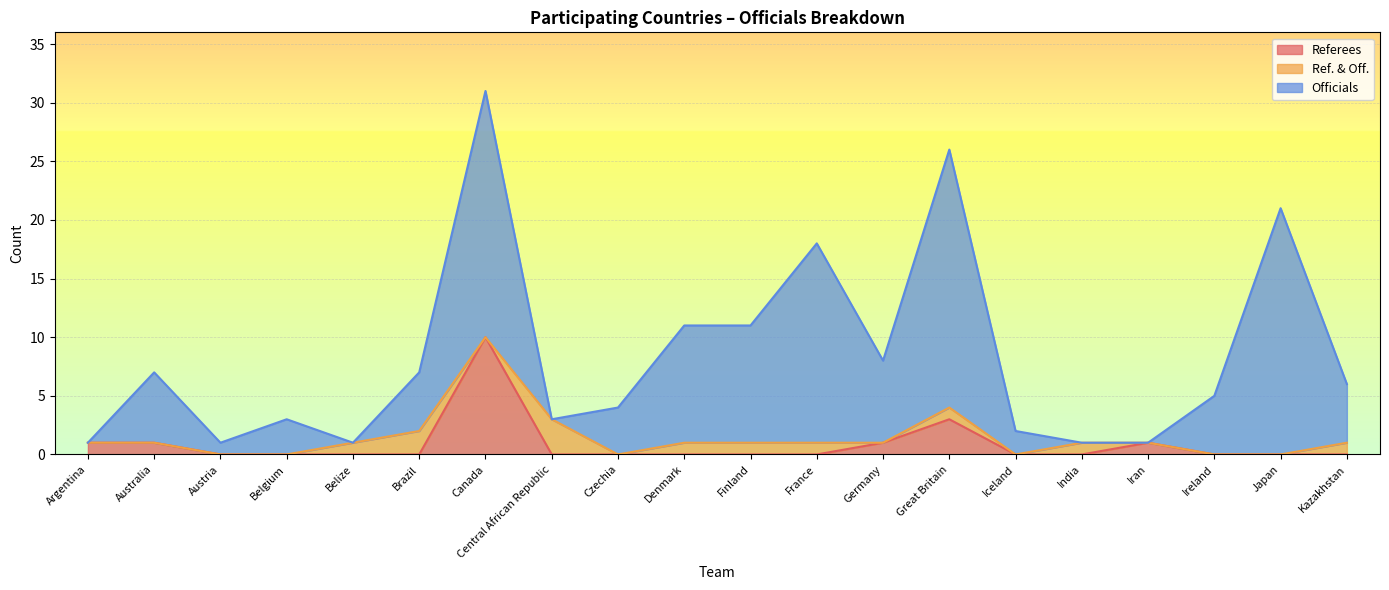

At how many categories does at least one series exceed 0?

20